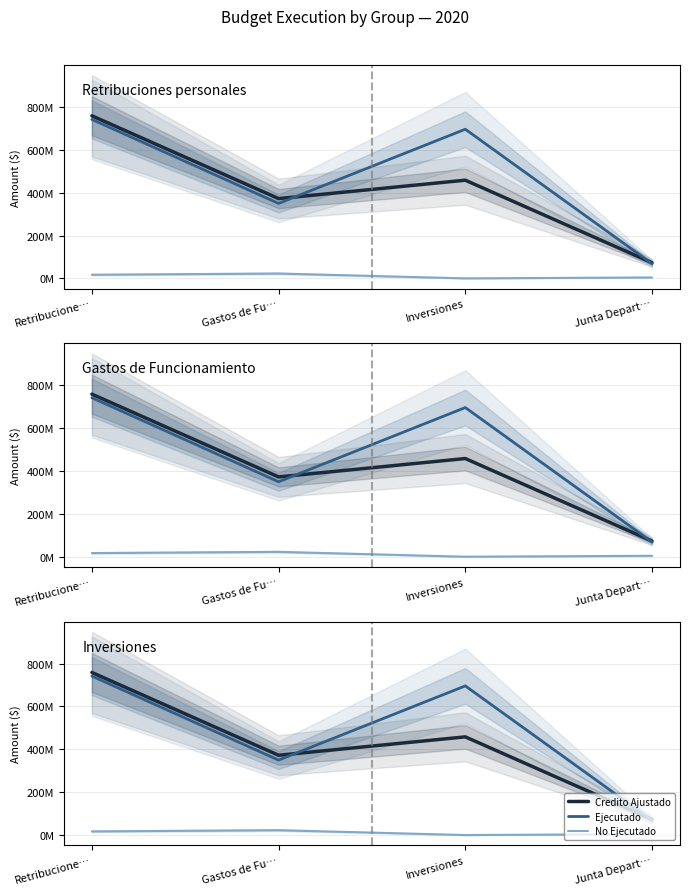

Reading right to left, list all the values displayed in this chart.

Credito Ajustado: 73050764	458191680	372321272	758689057
Ejecutado: 68755921	696037648	349729570	741766256
No Ejecutado: 4294843	0	22591702	16922801